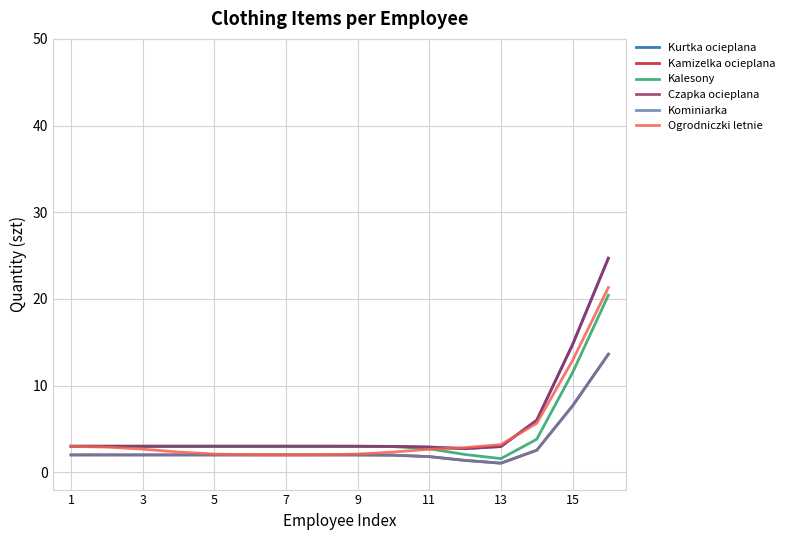

True or false: Kalesony and Kominiarka cross at least once.

False